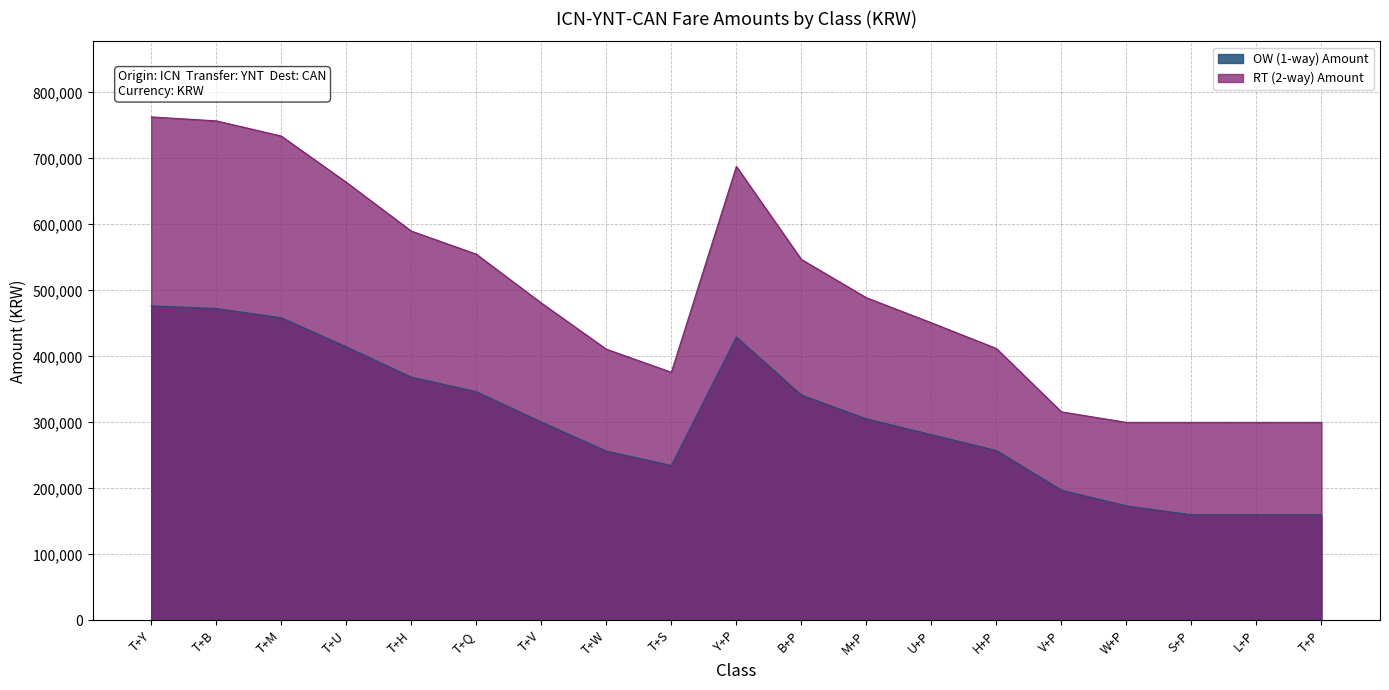

Reading right to left, extract all data points from this chart.

OW (1-way) Amount: T+P=160000	L+P=160000	S+P=160000	W+P=173400	V+P=197400	H+P=257400	U+P=281400	M+P=305400	B+P=341400	Y+P=429400	T+S=234600	T+W=256600	T+V=300600	T+Q=346600	T+H=368600	T+U=414600	T+M=458600	T+B=472600	T+Y=476600
RT (2-way) Amount: T+P=300000	L+P=300000	S+P=300000	W+P=300000	V+P=316000	H+P=412000	U+P=451000	M+P=489000	B+P=547000	Y+P=688000	T+S=376000	T+W=411000	T+V=481000	T+Q=555000	T+H=590000	T+U=664000	T+M=734000	T+B=757000	T+Y=763000